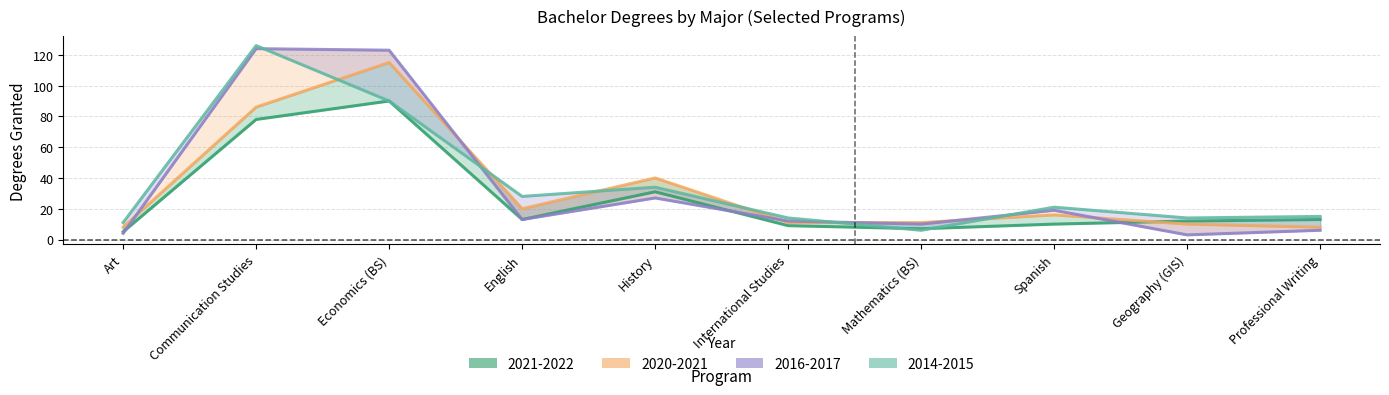

How many values in the 2021-2022 series exceed 13?

3